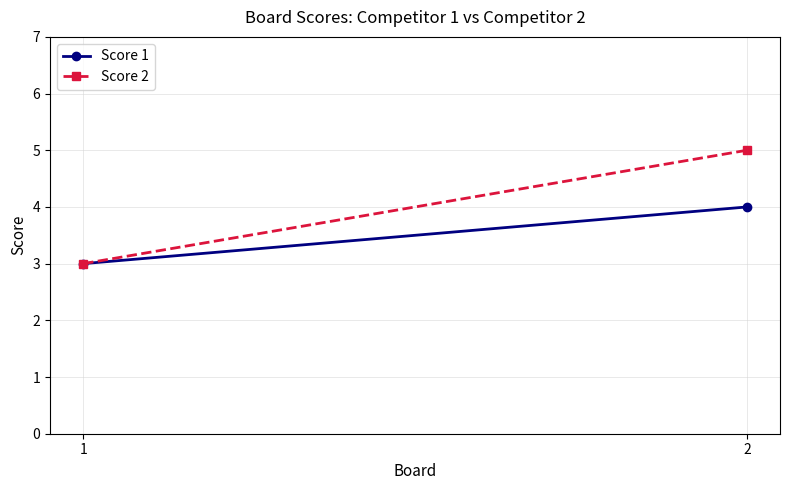

How many Score 2 values are between 3 and 5?

2